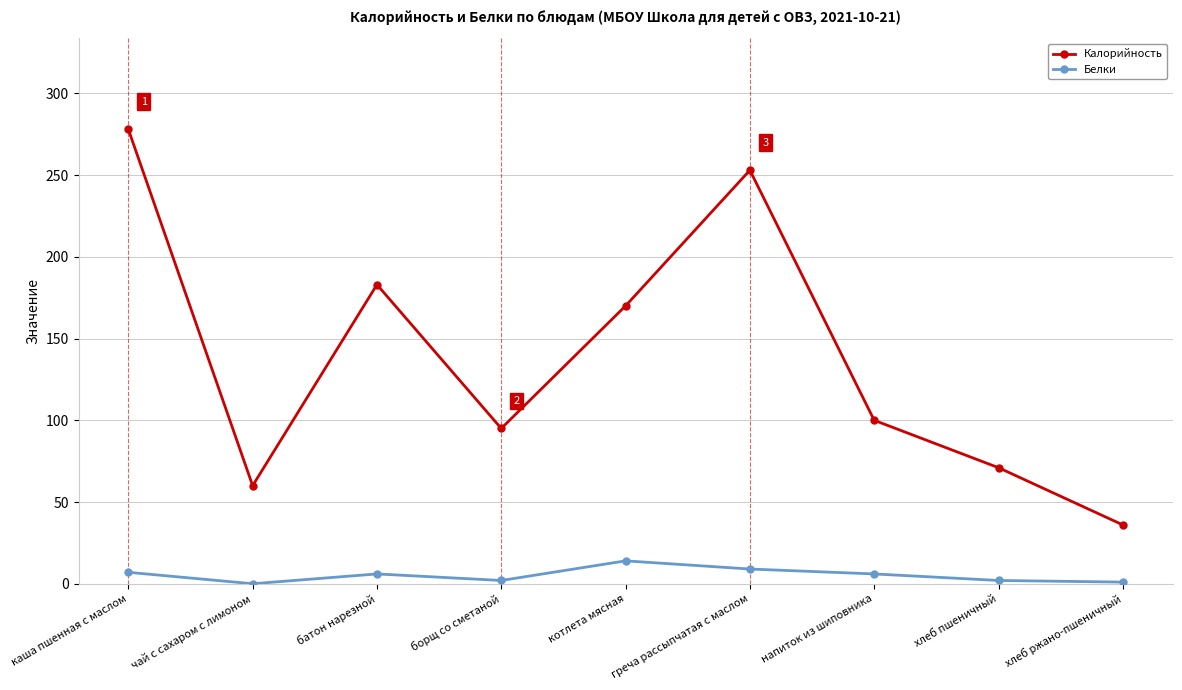

What position from the right is котлета мясная?

5